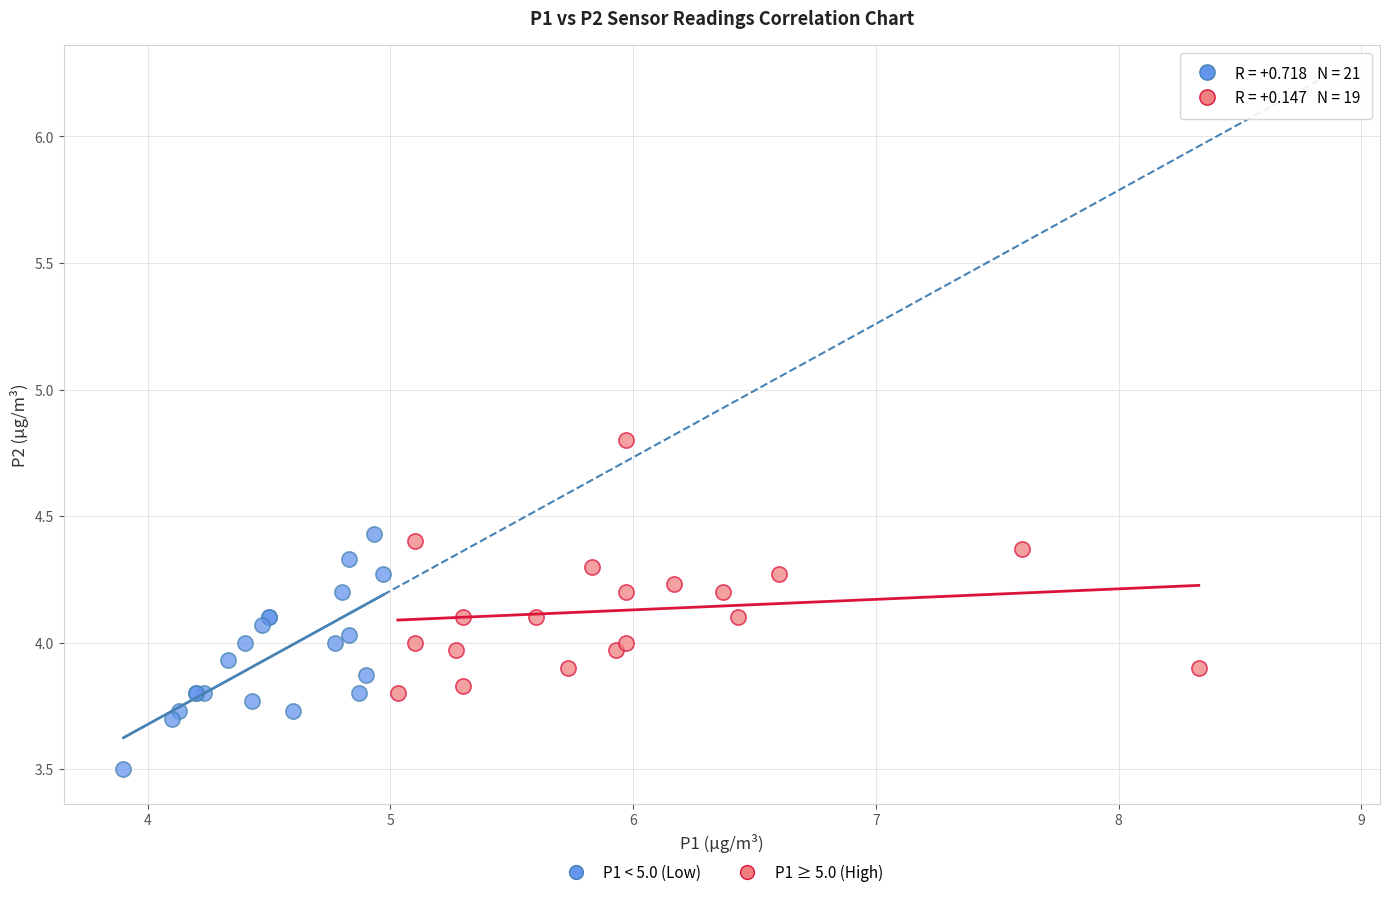

Which series reaches the maximum Y coordinate?

P1 ≥ 5.0 (High)